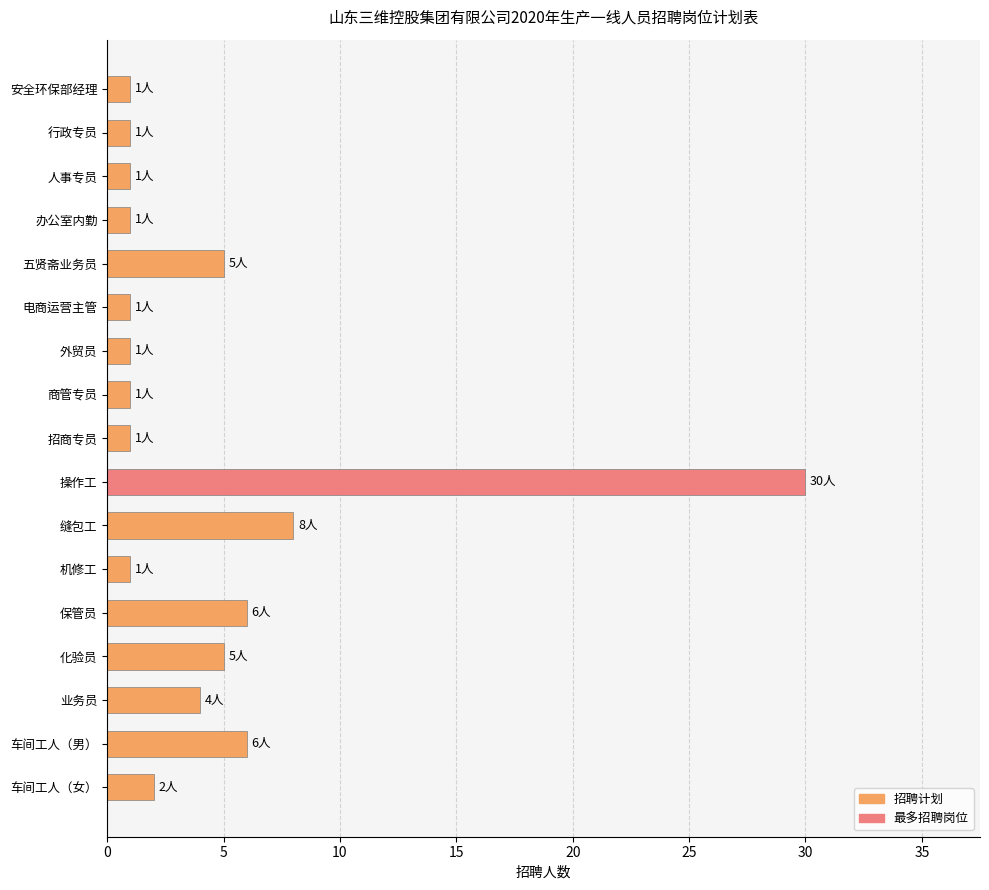

What is the change in value from 行政专员 to 缝包工?

+7